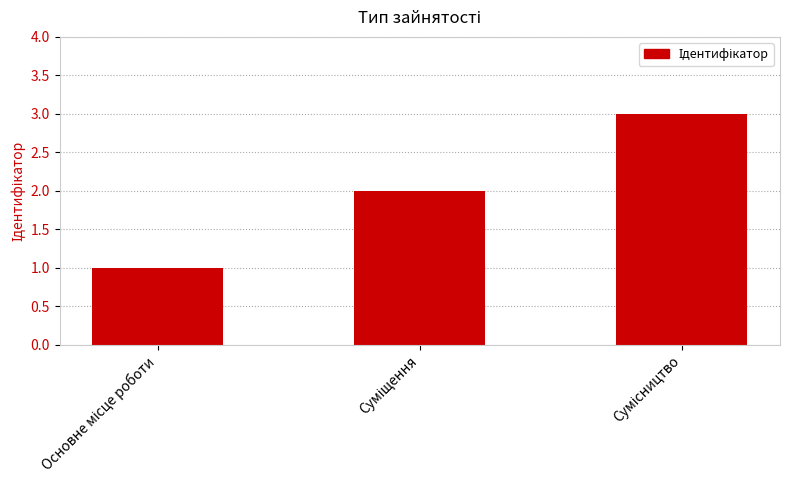

What is the greatest value displayed?

3